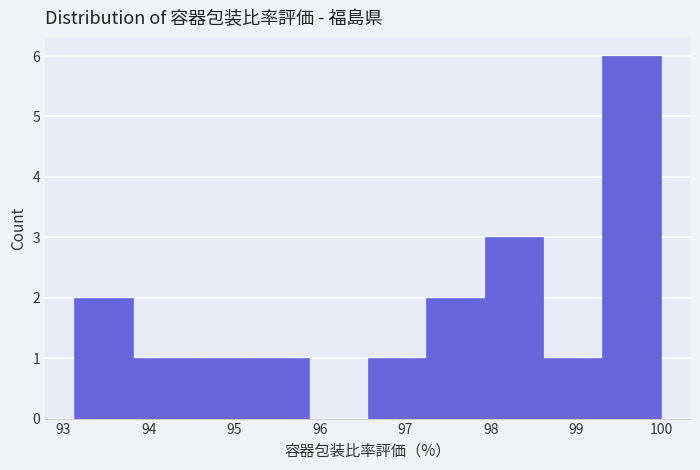

Reading left to right, transcribe this chart: for each bar, give the range it covers on the x-axis and its height. Neither the bar edges nor the heights are printed on the chart, so give them approximately, as read against the axes.

93.1 to 93.8: 2
93.8 to 94.5: 1
94.5 to 95.2: 1
95.2 to 95.9: 1
95.9 to 96.6: 0
96.6 to 97.2: 1
97.2 to 97.9: 2
97.9 to 98.6: 3
98.6 to 99.3: 1
99.3 to 100.0: 6